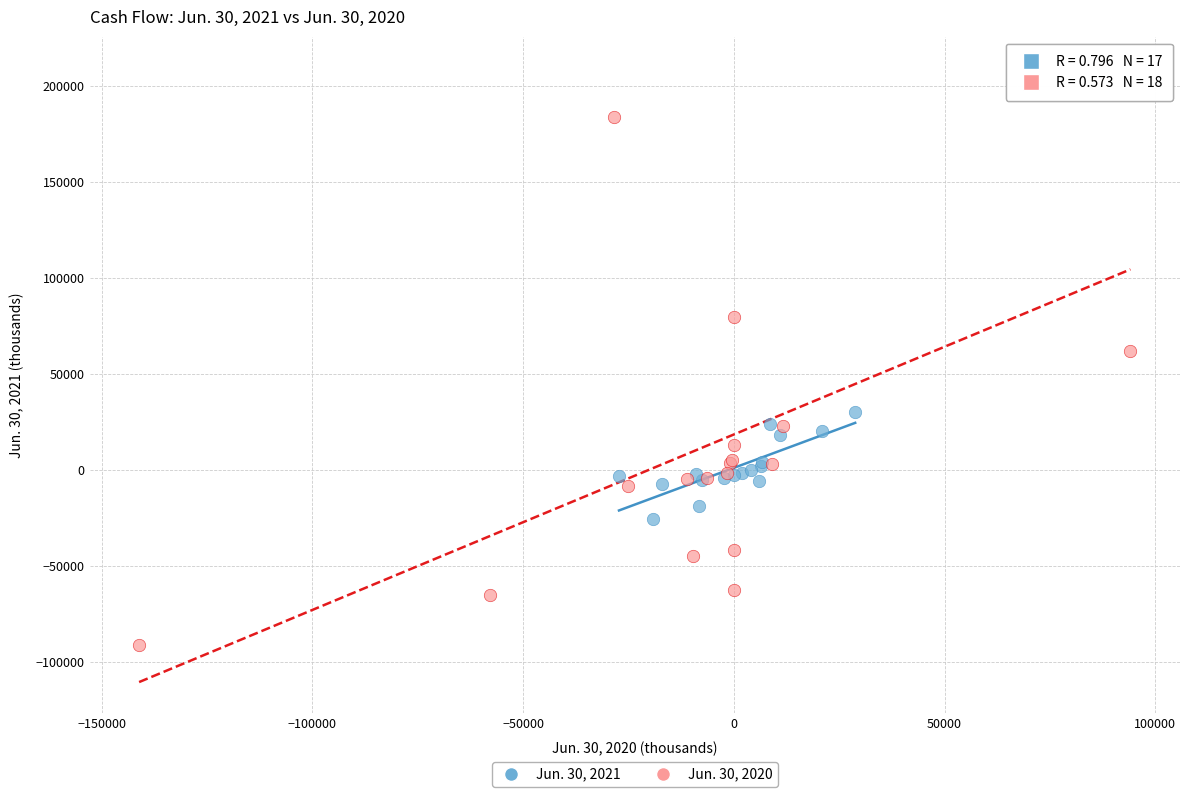

Which series has the largest Y range (max minus min)?

Jun. 30, 2020